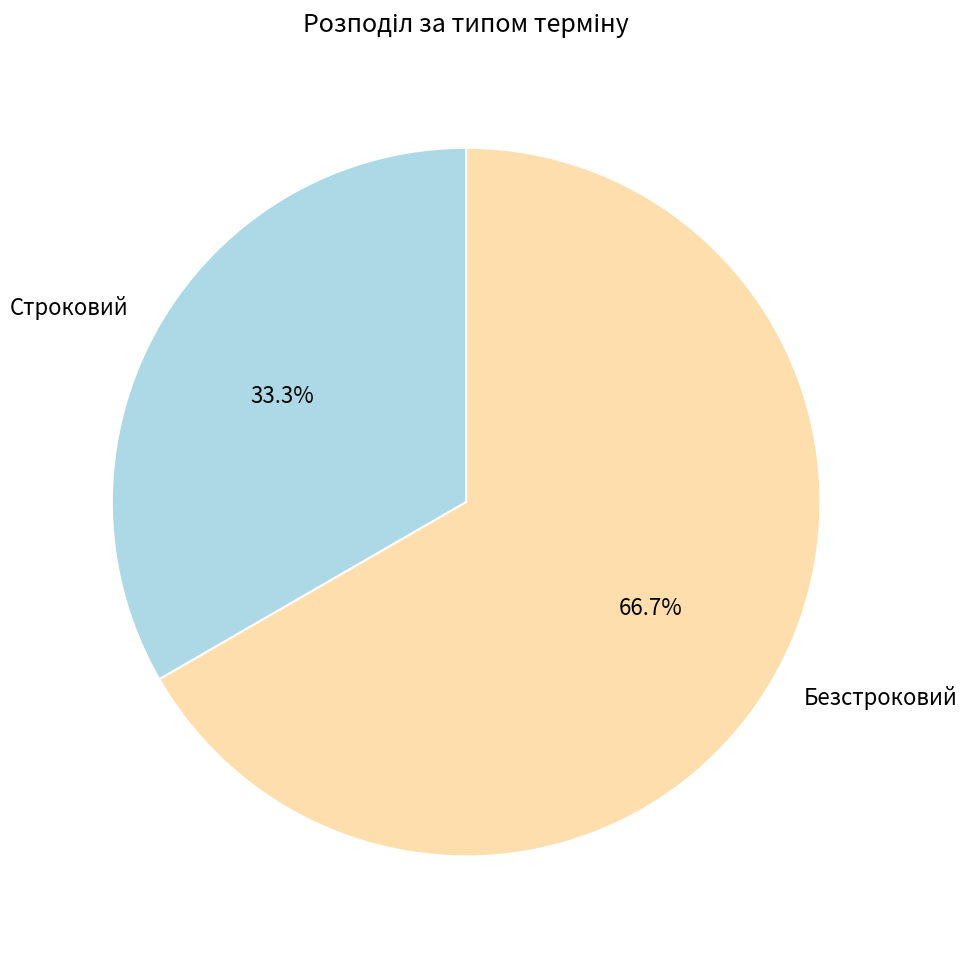

Does any single category account for the majority?

Yes